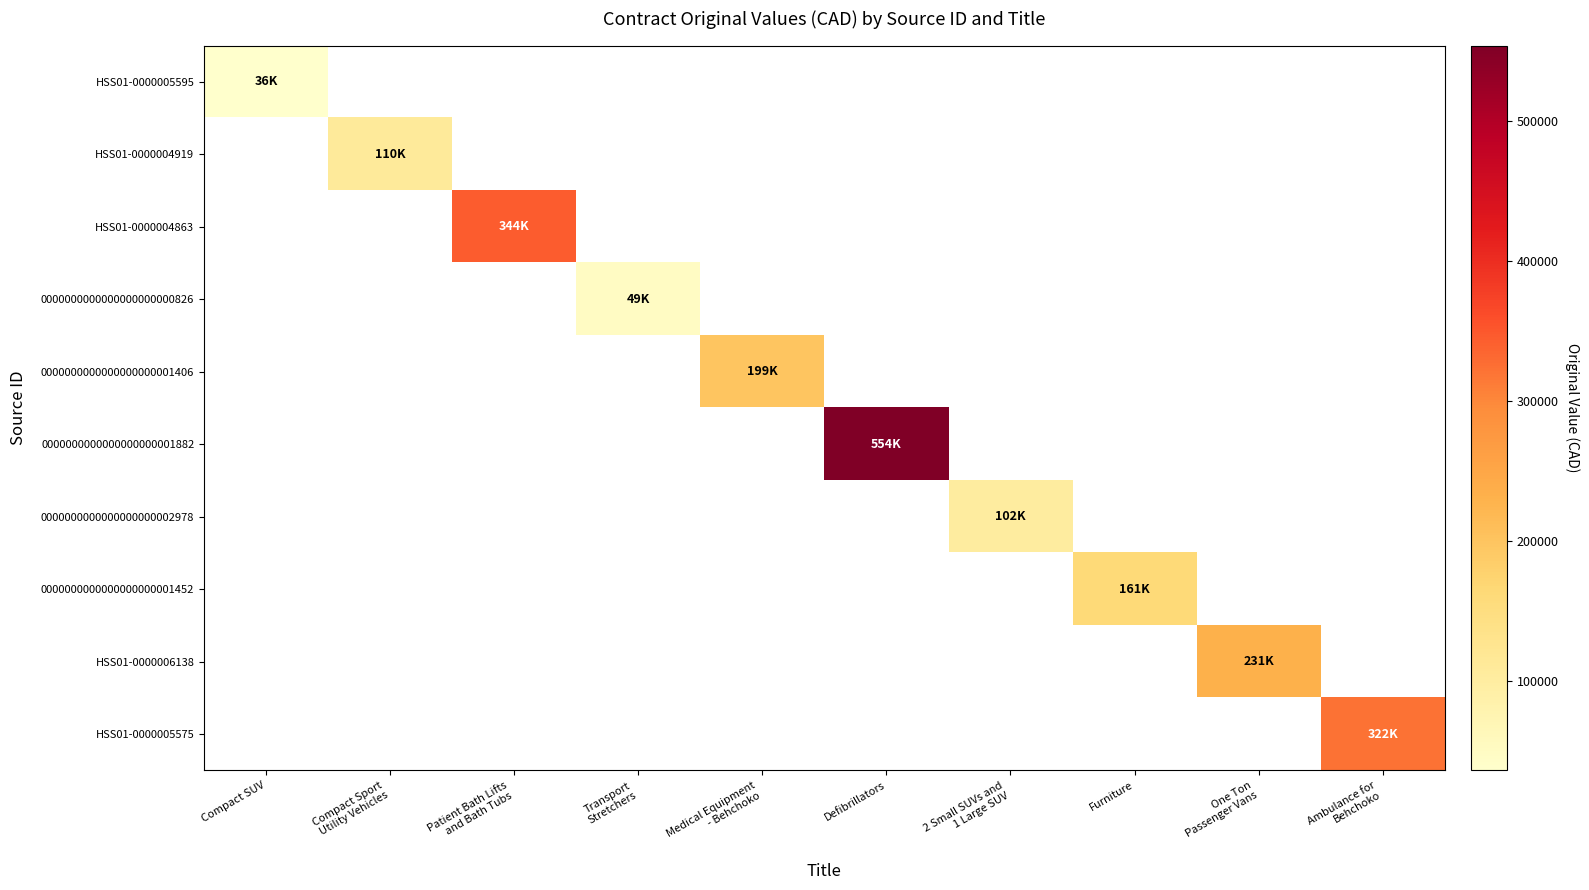

How many data points does each series have?

10